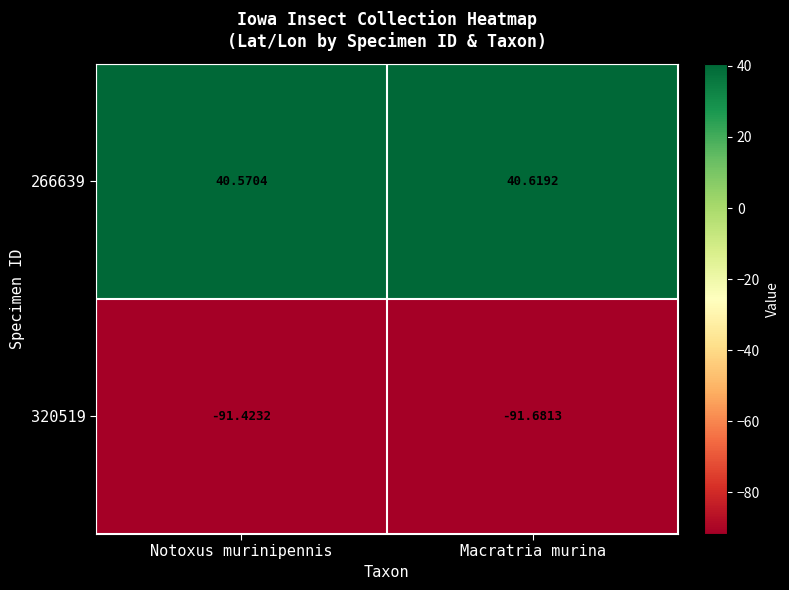

What is the spread (max minus min) of values at Notoxus murinipennis?

132.0